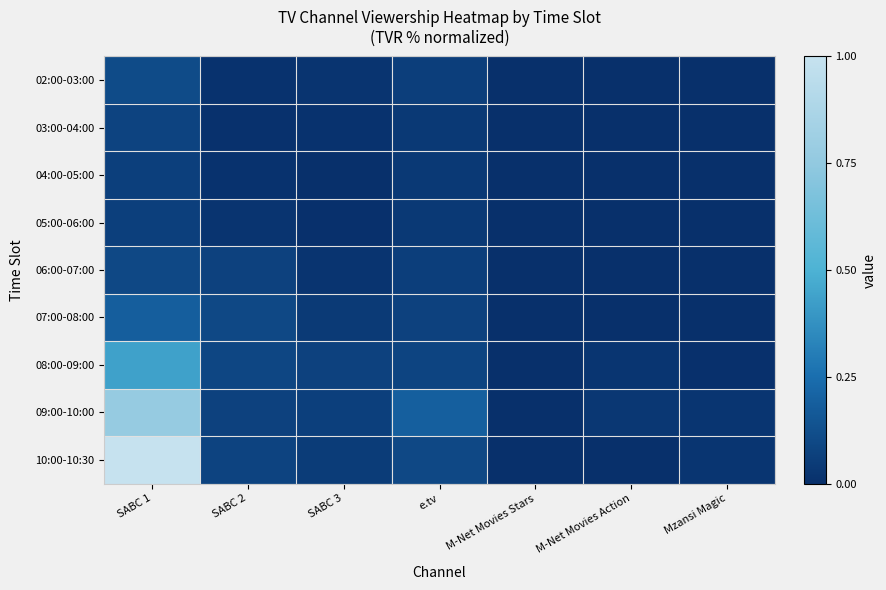

Which has a higher value, SABC 1 or Mzansi Magic?

SABC 1